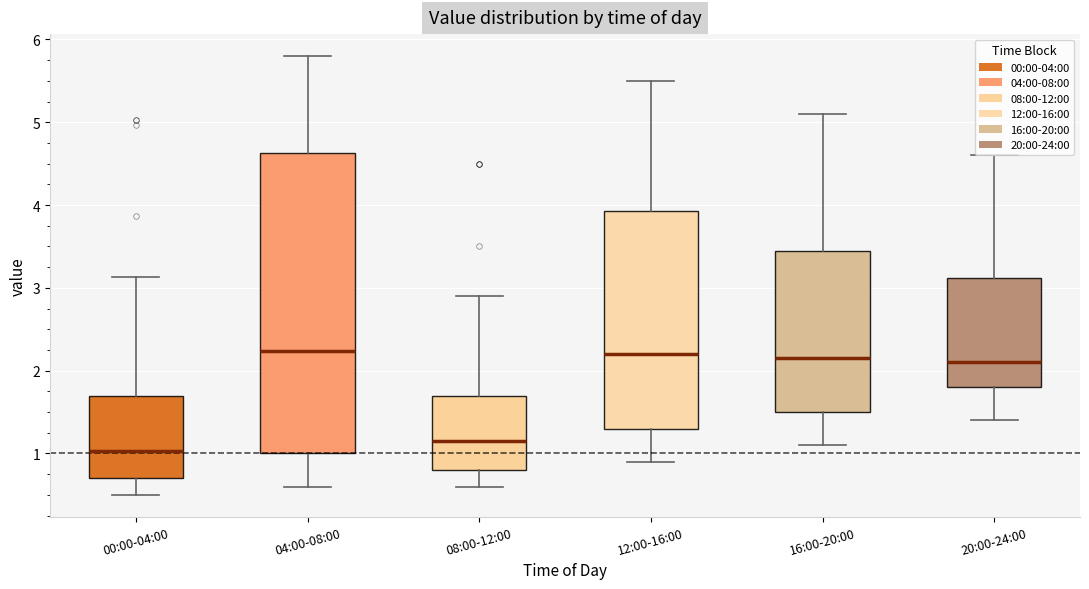

Where does the lower whisker of the box for 16:00-20:00 end on the y-axis? The values are not printed on the chart, so give them approximately, as read against the axis.

1.1